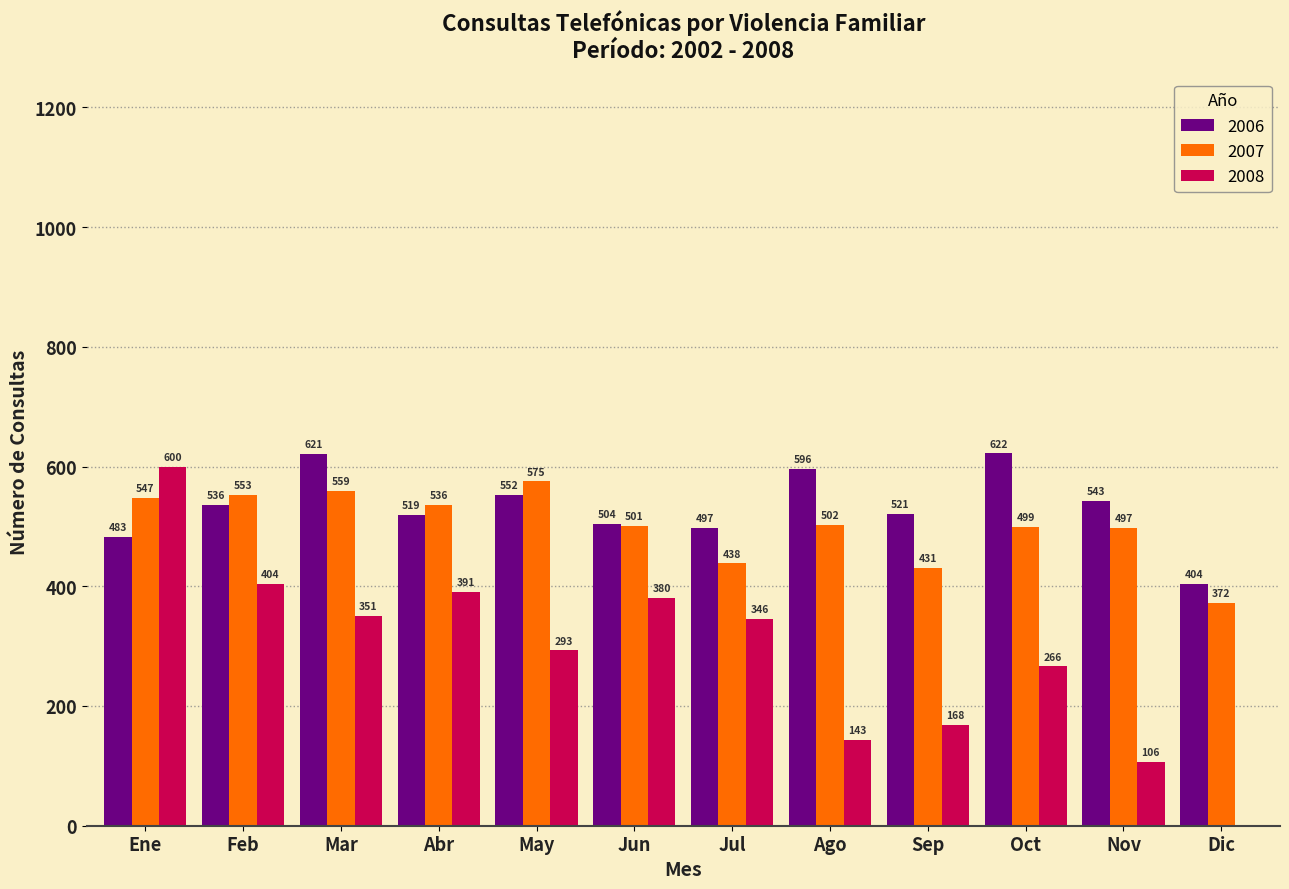

Reading left to right, transcribe all the data shown in this chart.

2006: Ene=483	Feb=536	Mar=621	Abr=519	May=552	Jun=504	Jul=497	Ago=596	Sep=521	Oct=622	Nov=543	Dic=404
2007: Ene=547	Feb=553	Mar=559	Abr=536	May=575	Jun=501	Jul=438	Ago=502	Sep=431	Oct=499	Nov=497	Dic=372
2008: Ene=600	Feb=404	Mar=351	Abr=391	May=293	Jun=380	Jul=346	Ago=143	Sep=168	Oct=266	Nov=106	Dic=0